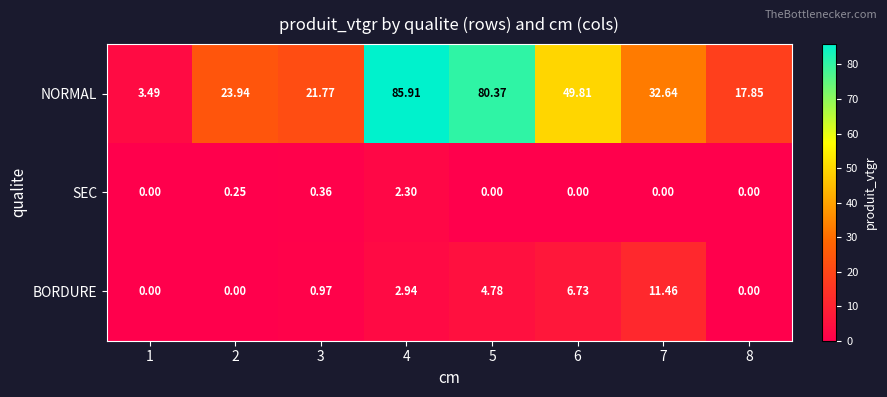

Between 5 and 6, which series saw the biggest shift?

NORMAL